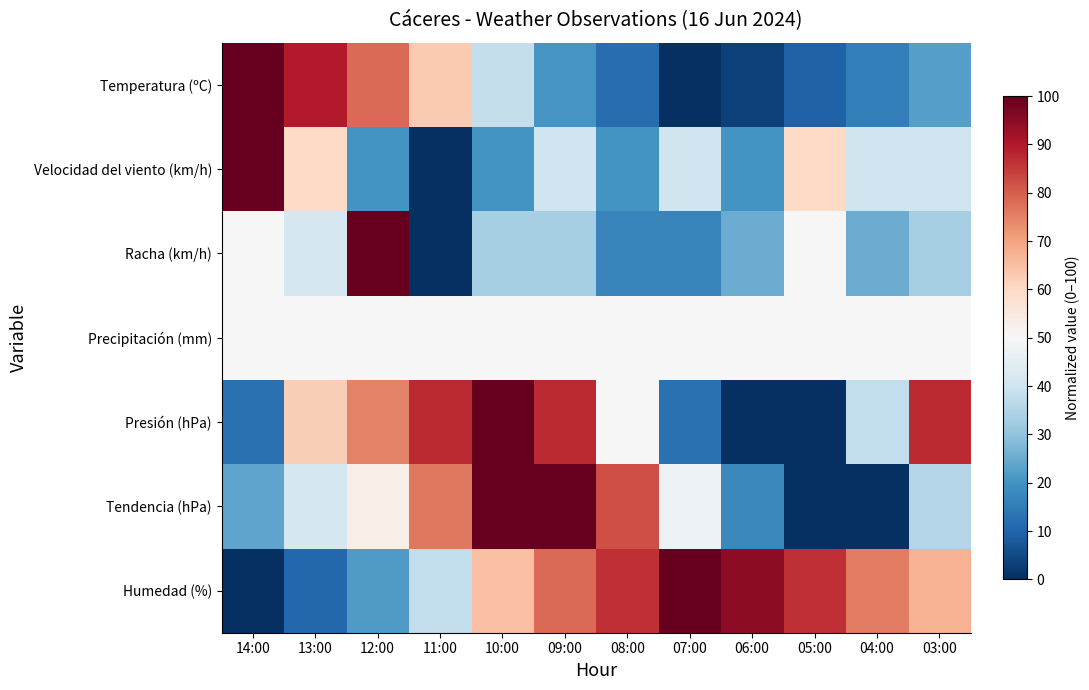

How many data points does each series have?

12